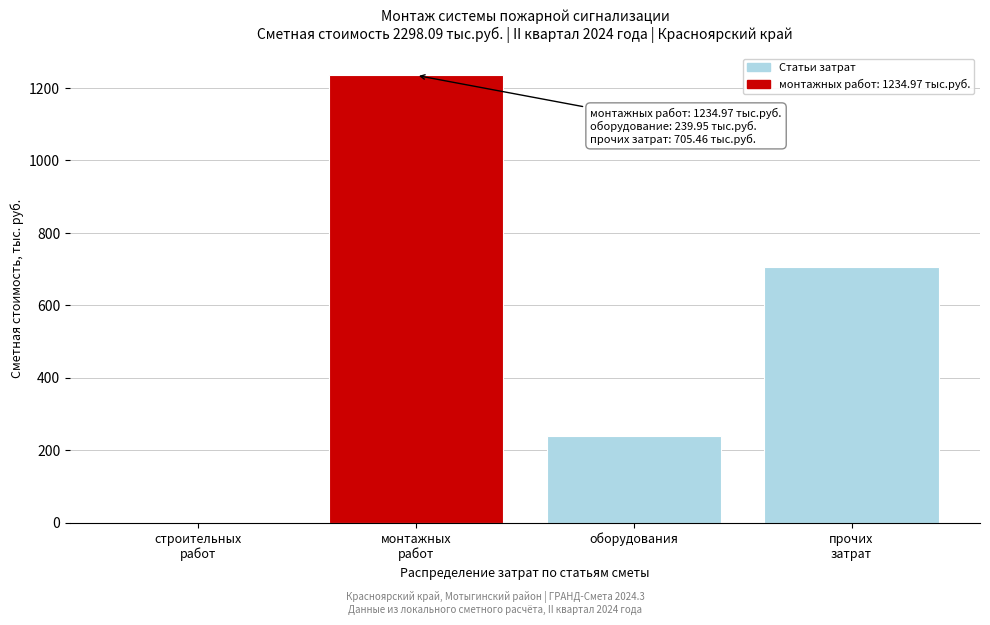

What is the maximum value shown in the chart?

1235.0